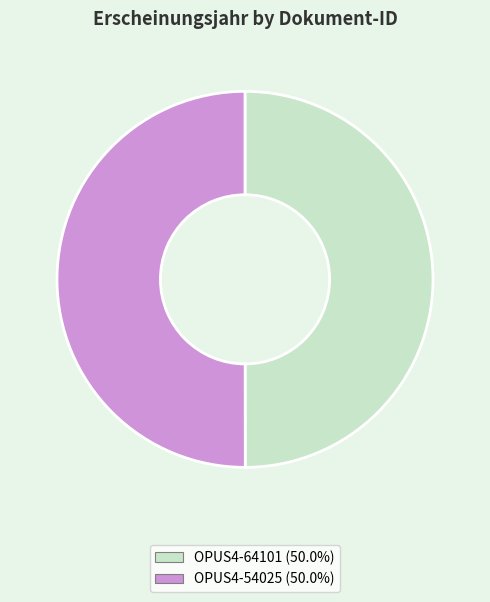

Combined, do OPUS4-64101 and OPUS4-54025 account for over 50%?

Yes